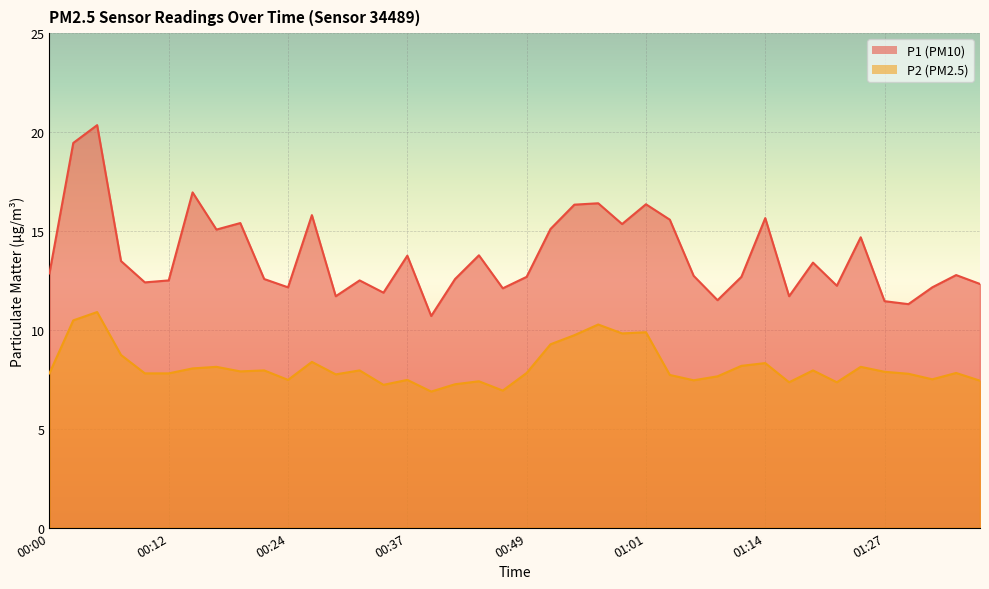

What is the minimum value shown in the chart?

6.9